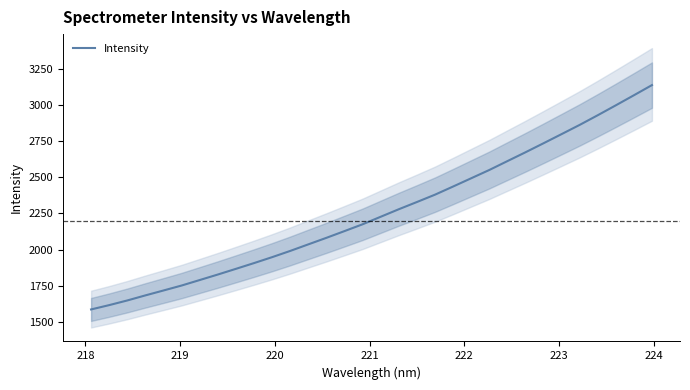

What is the highest value of the Intensity series?

3135.4